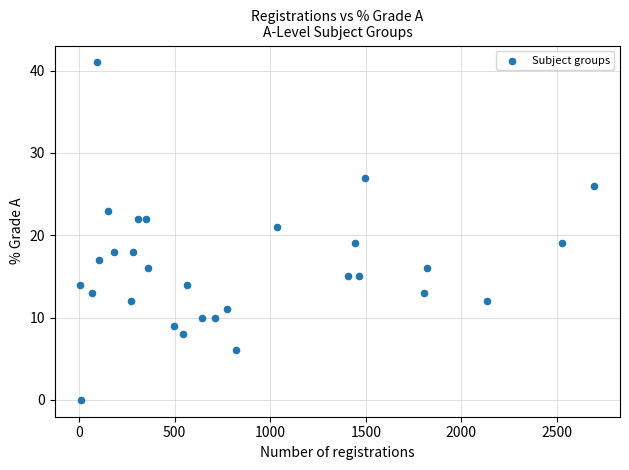

What is the range of Y values (max minus min)?

41